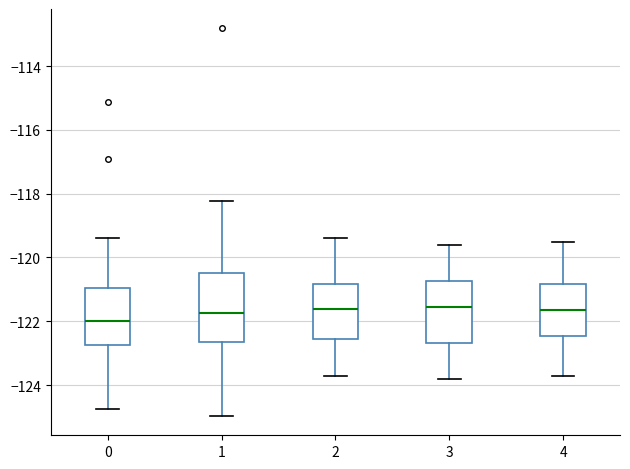

Where does the upper whisker of the box at x = 1 end on the y-axis? The values are not printed on the chart, so give them approximately, as read against the axis.

-118.2